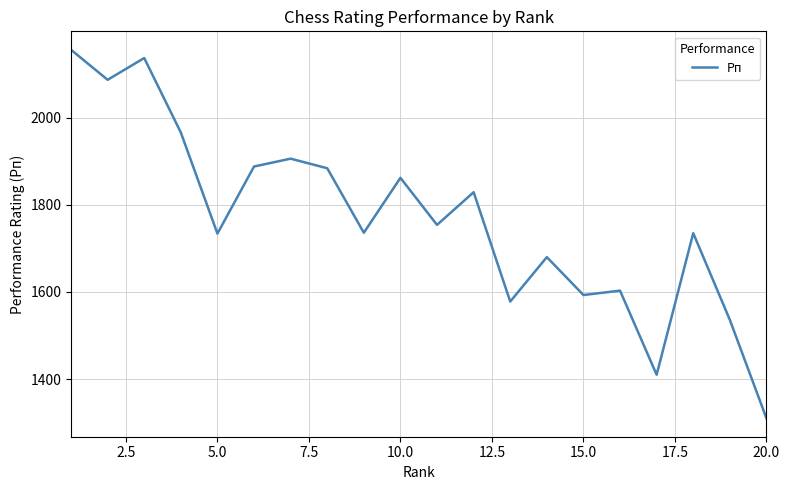

What is the maximum value shown in the chart?

2156